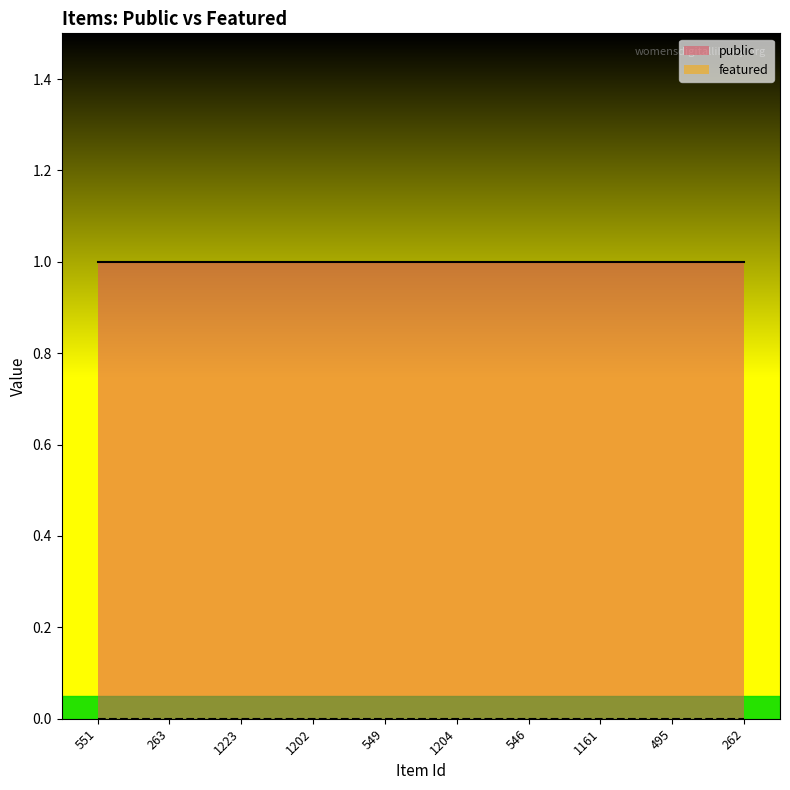

List the series in order of their overall mean, highest first.

public, featured